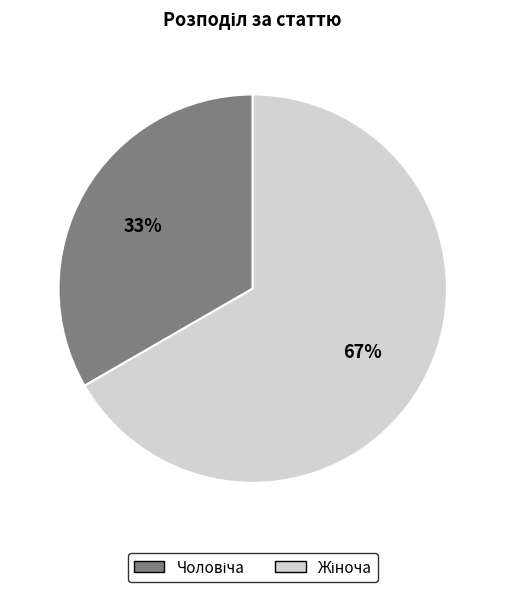

To the nearest percent, what is the average slice percentage?

50%